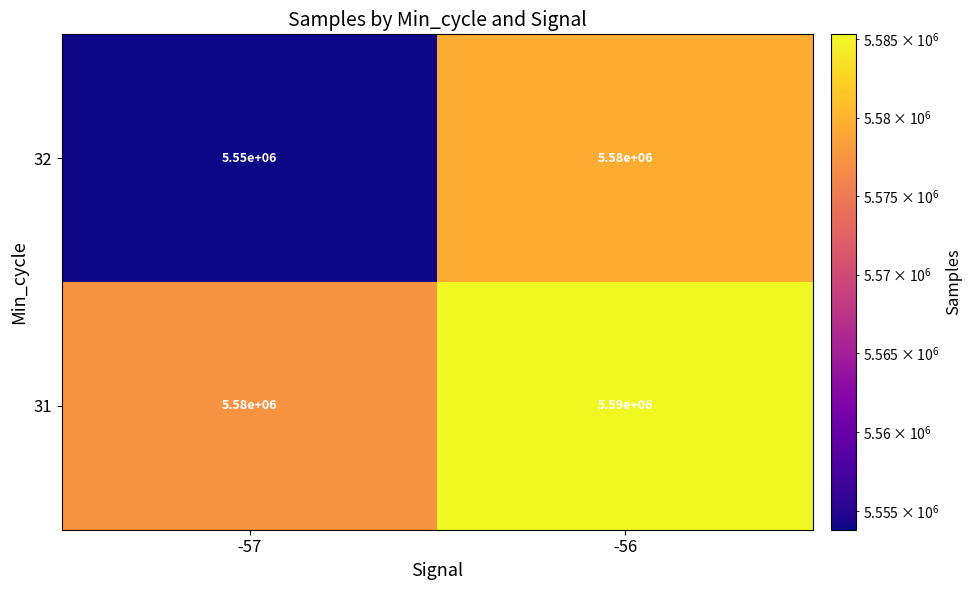

What is the difference between the 32 values at -57 and -56?

30000